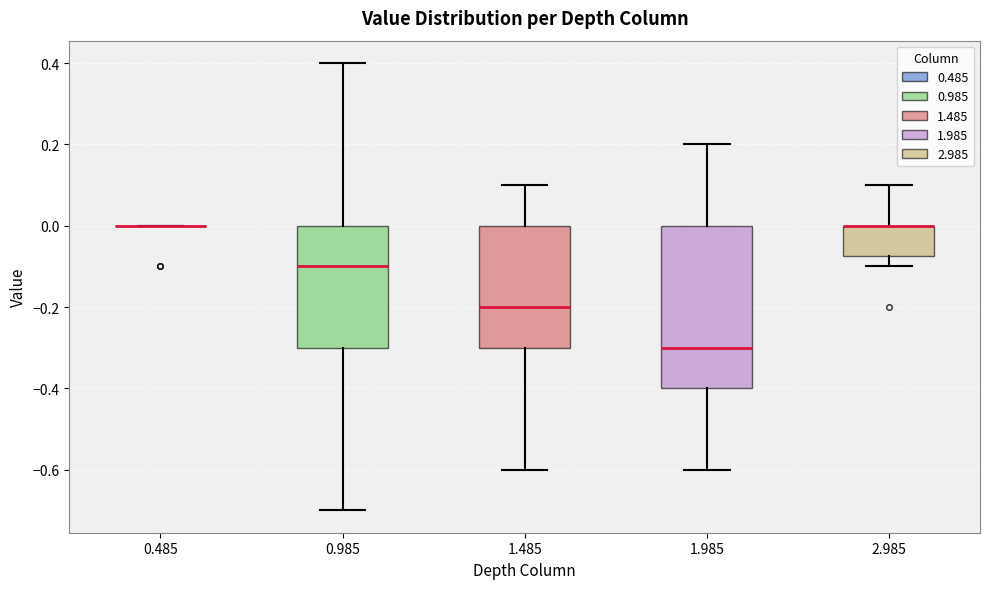

Where is the upper edge of the box at x = 0.985 on the y-axis? The values are not printed on the chart, so give them approximately, as read against the axis.

0.00